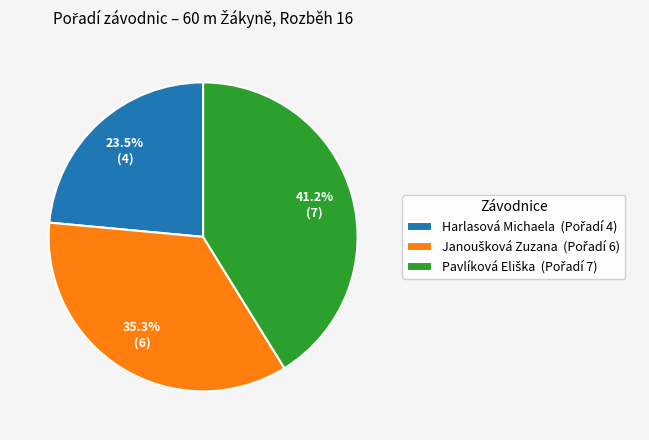

Is there any slice that represents more than half of the pie?

No